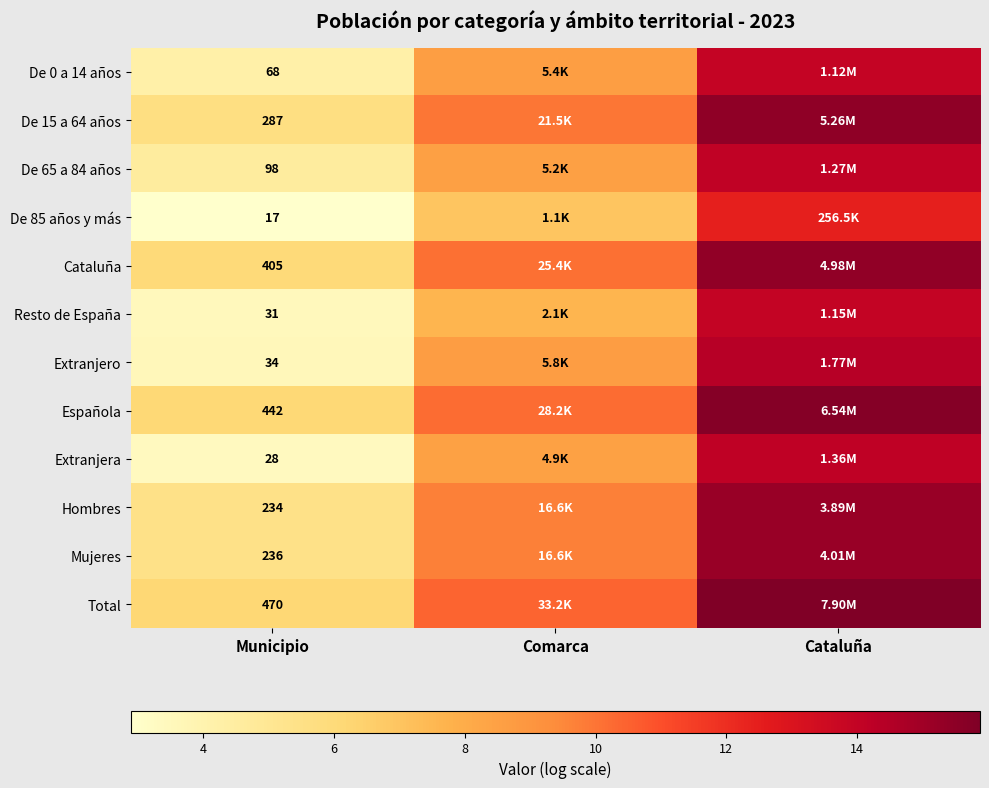

Which series has the largest total across all categories?

Total